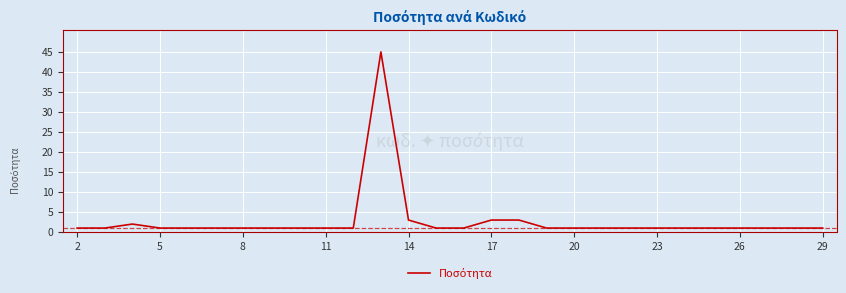

What is the difference between the maximum and minimum values?

44